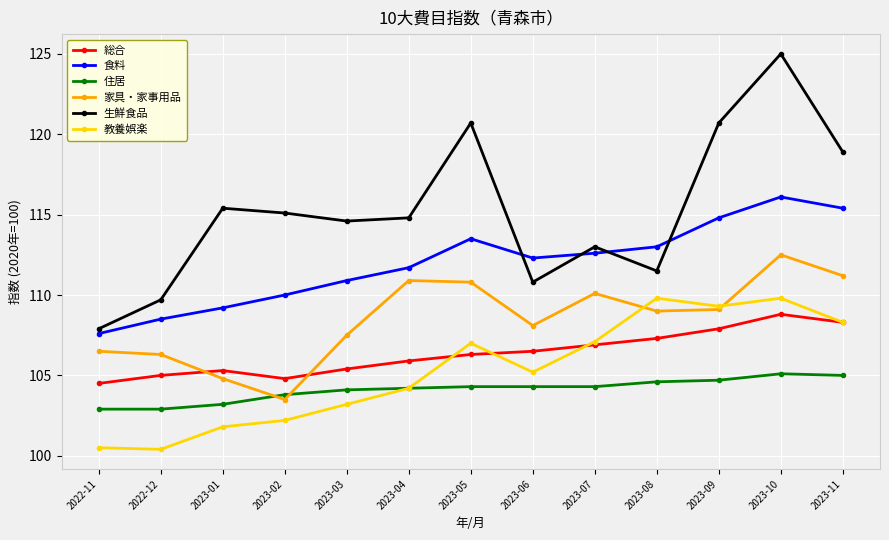

True or false: 家具・家事用品 and 生鮮食品 cross at least once.

False